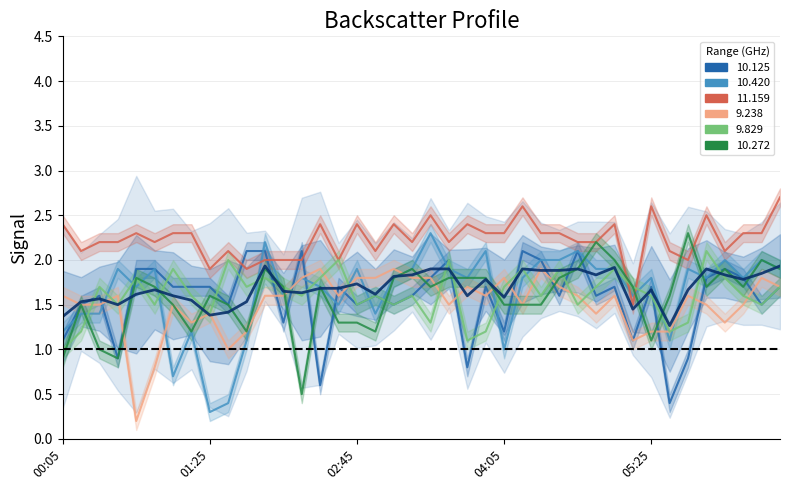

Reading right to left, transcribe all the data shown in this chart.

1.9	1.8	1.8	1.8	1.9	1.7	1.3	1.7	1.5	1.9	1.8	1.9	1.9	1.9	1.9	1.6	1.8	1.6	1.9	1.9	1.8	1.8	1.6	1.7	1.7	1.7	1.6	1.6	1.9	1.5	1.4	1.4	1.5	1.6	1.7	1.6	1.5	1.6	1.5	1.4